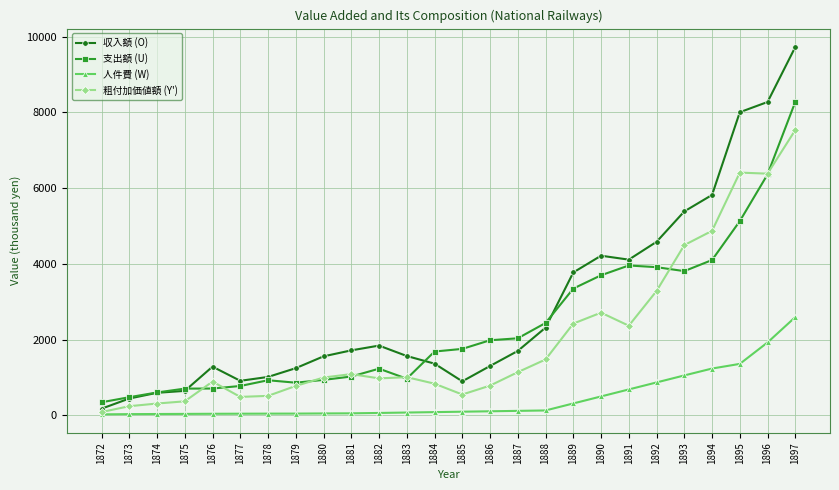

At which category is the sum across all series the highest?

1897